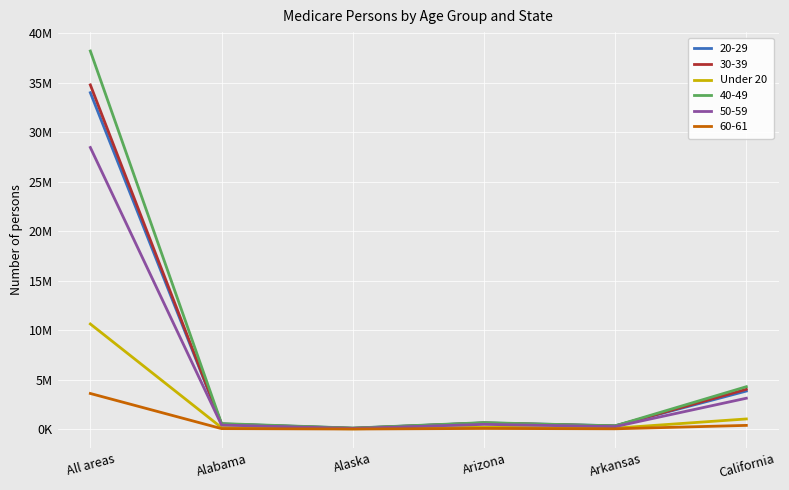

Does the chart have visible grid lines?

Yes